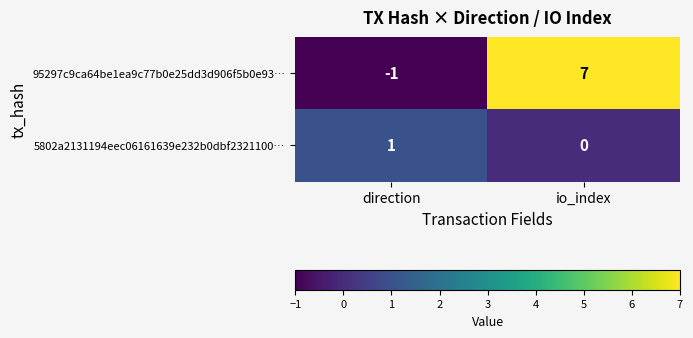

The 95297c9ca64be1ea9c77b0e25dd3d906f5b0e93… series shows 11 at io_index. True or false?

False